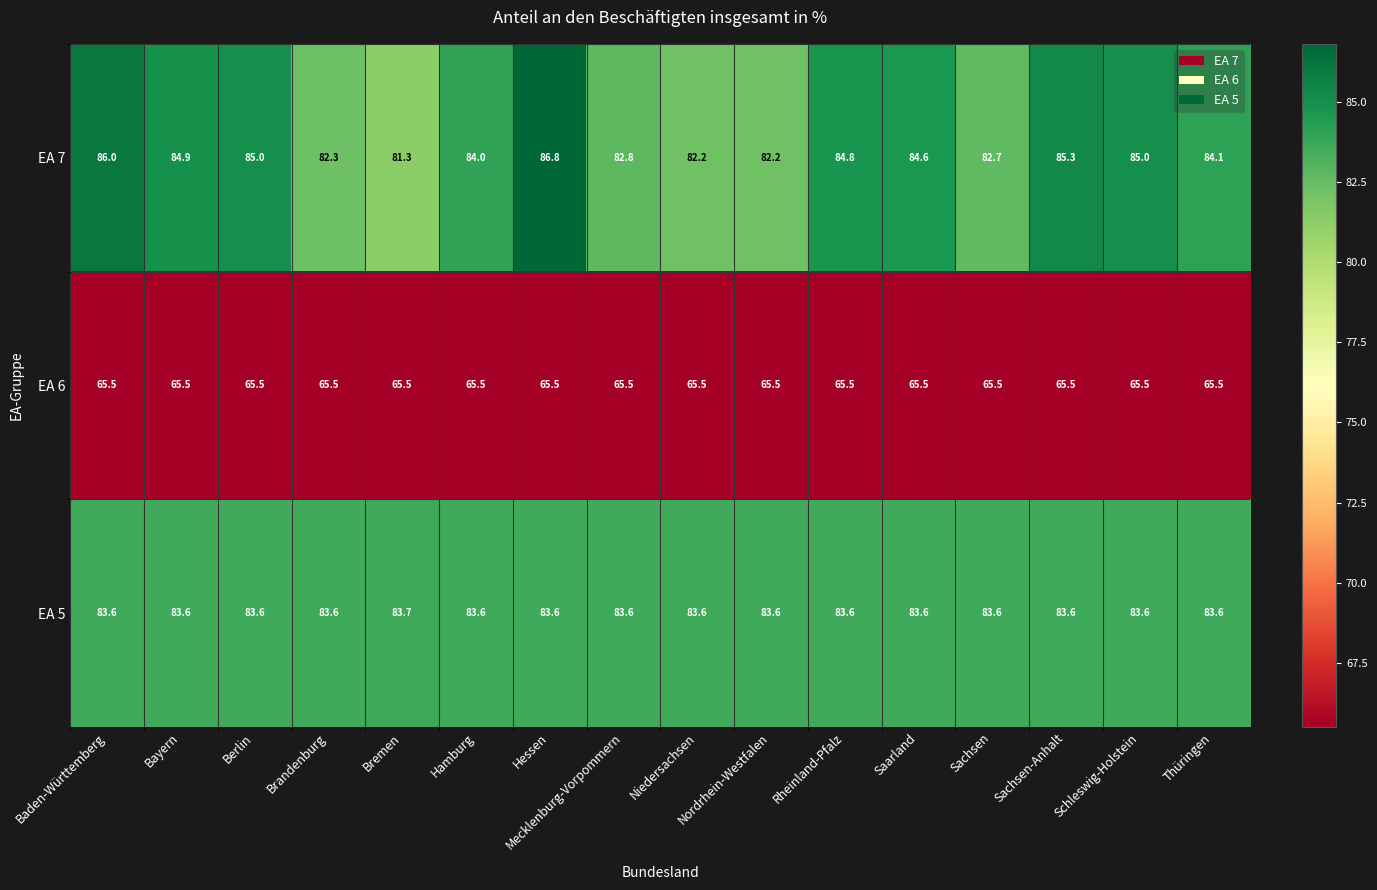

Which series has the widest spread of values?

EA 7